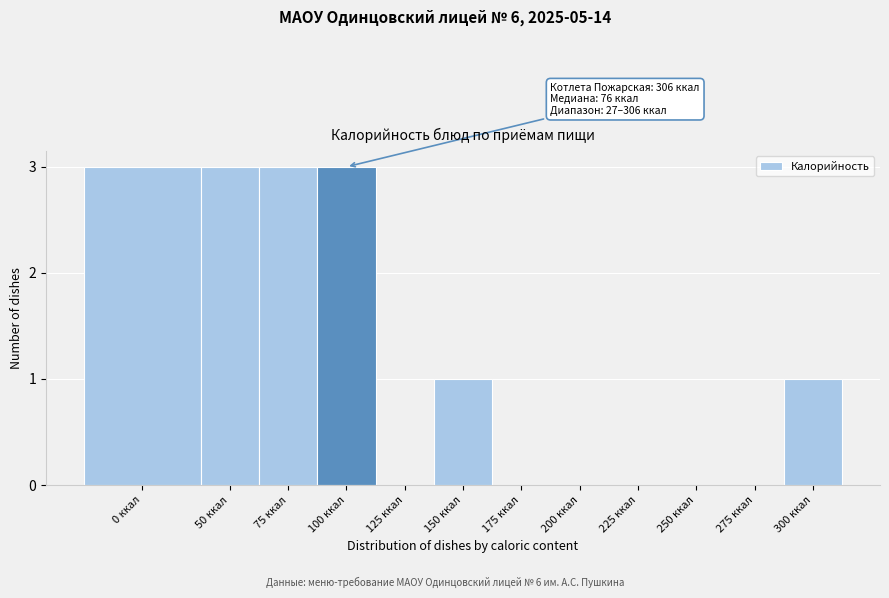

Reading right to left, list all the values displayed in this chart.

300 ккал=1	275 ккал=0	250 ккал=0	225 ккал=0	200 ккал=0	175 ккал=0	150 ккал=1	125 ккал=0	100 ккал=3	75 ккал=3	50 ккал=3	0 ккал=3